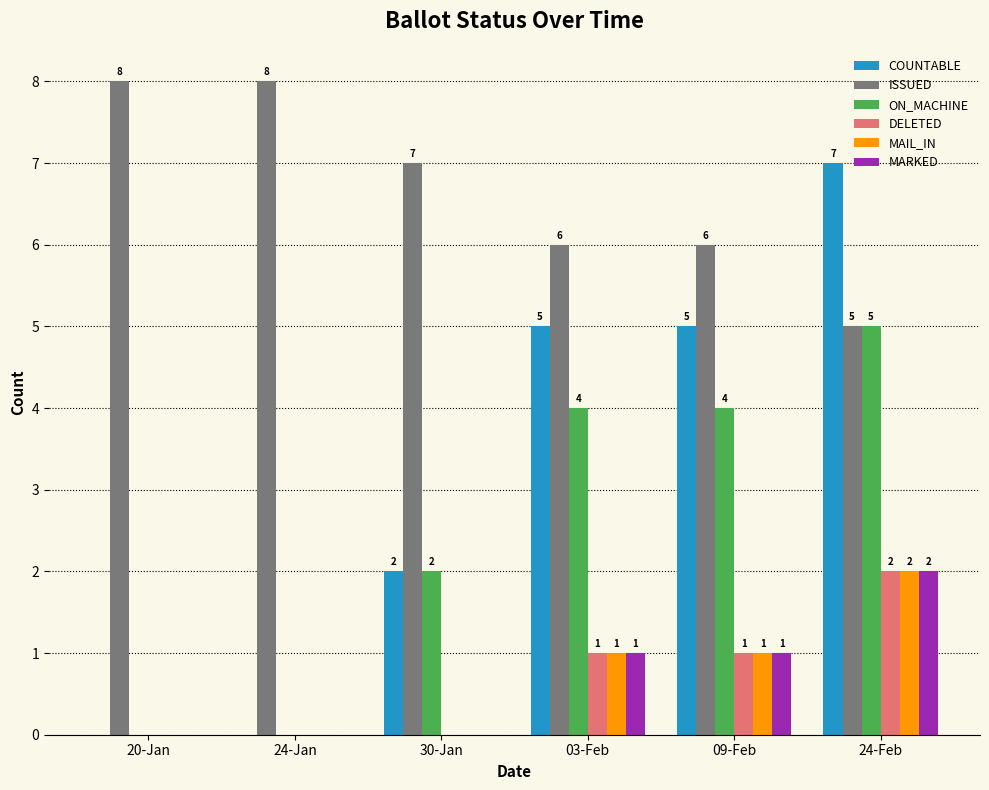

What is the sum of the ISSUED values at 24-Jan and 20-Jan?

16